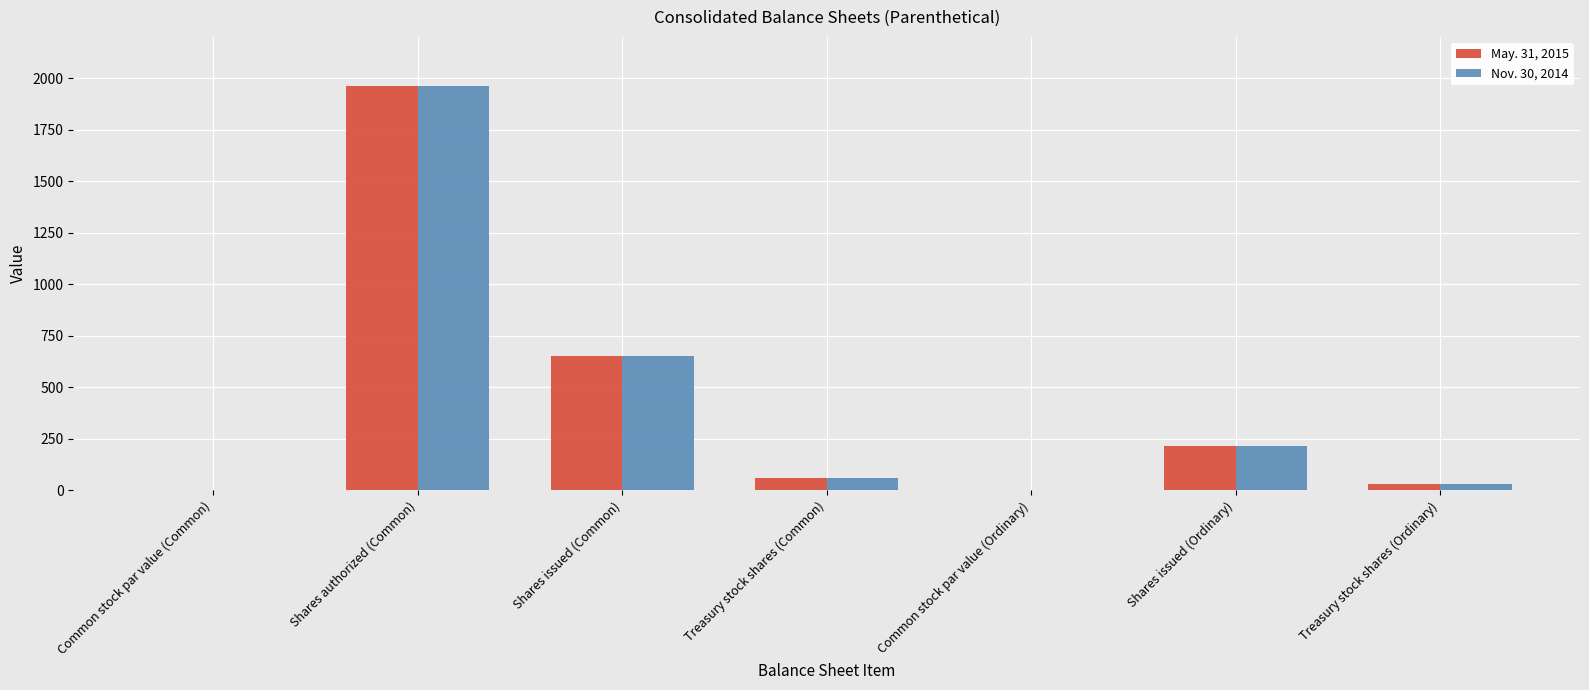

What value does the May. 31, 2015 series have at Treasury stock shares (Common)?

59.0